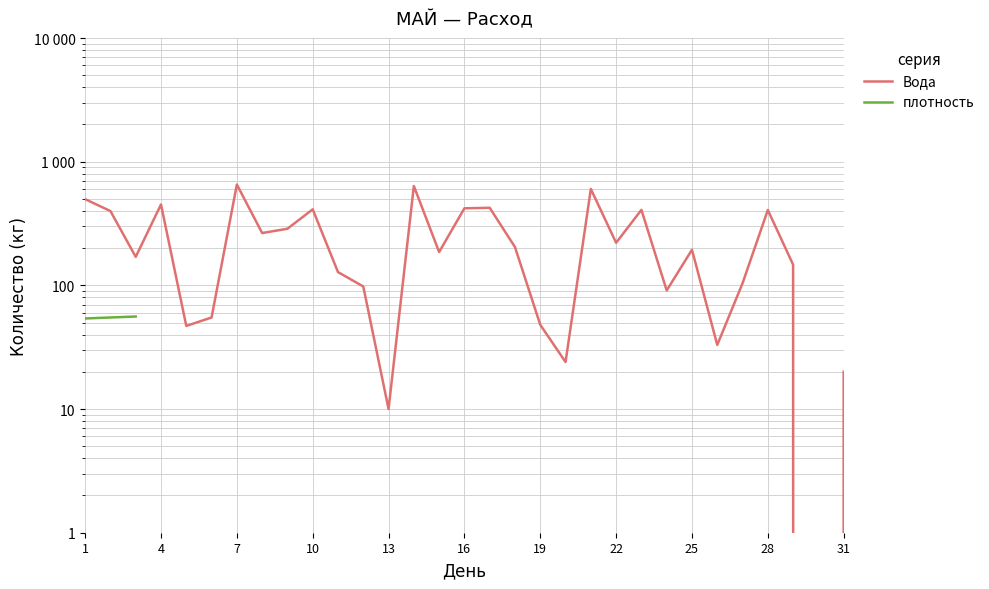

What is the difference between the maximum and minimum values?

654